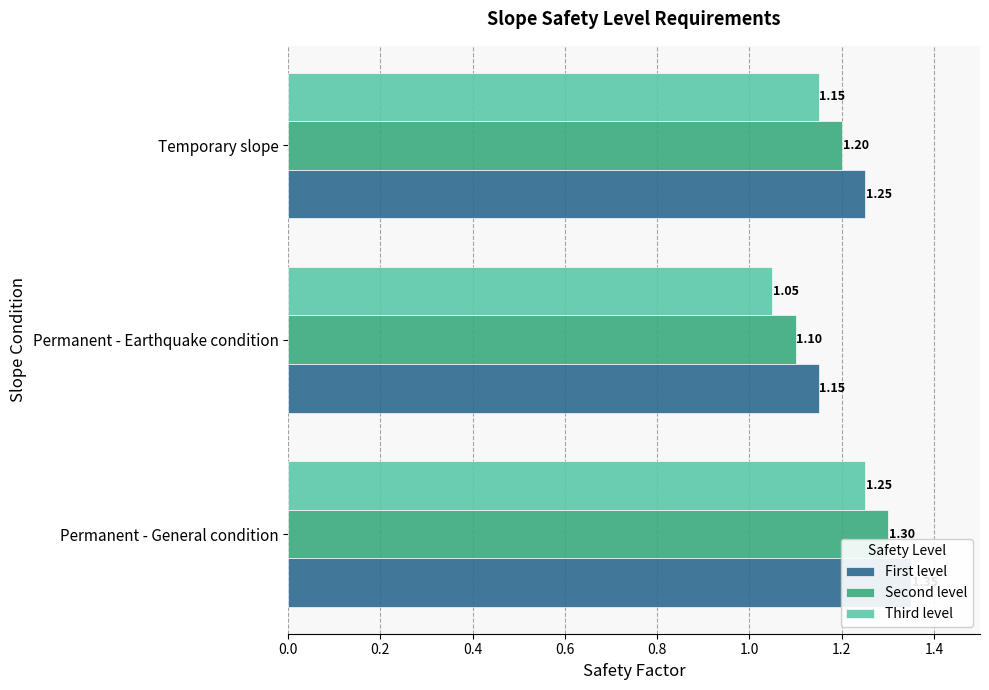

What is the maximum value shown in the chart?

1.4